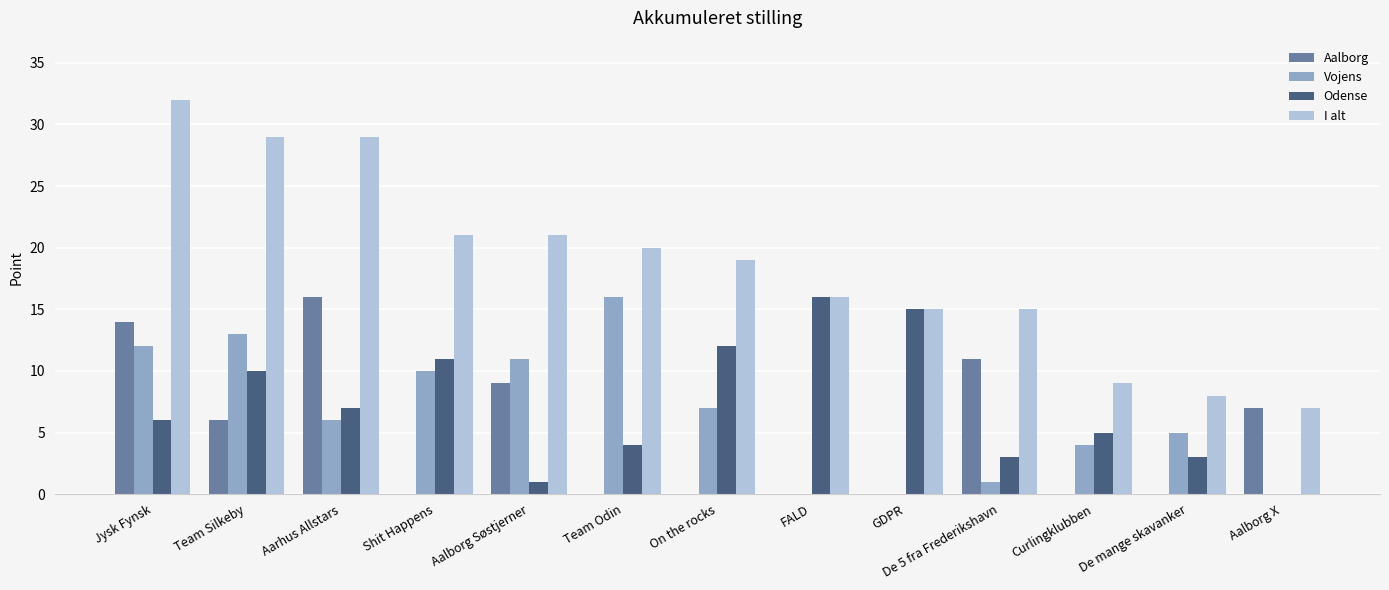

Is the value of Odense at Shit Happens greater than the value of Vojens at GDPR?

Yes